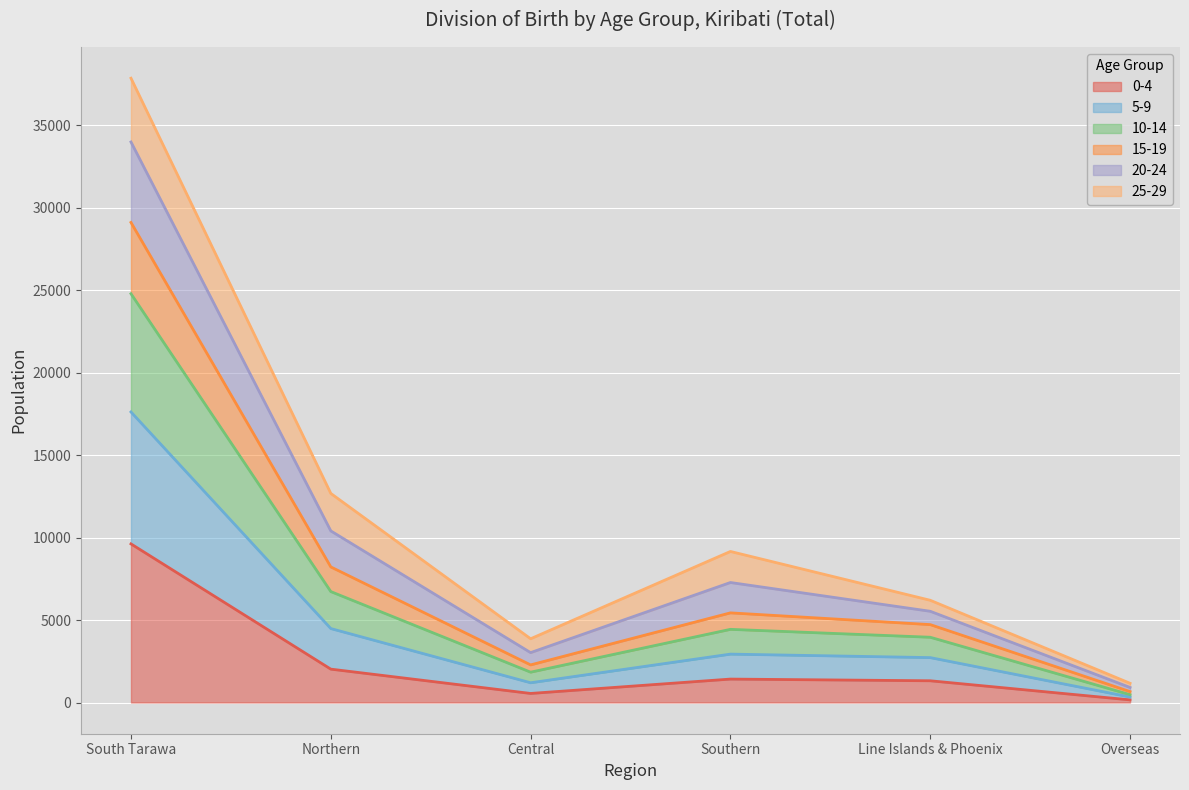

What is the maximum value shown in the chart?

37843